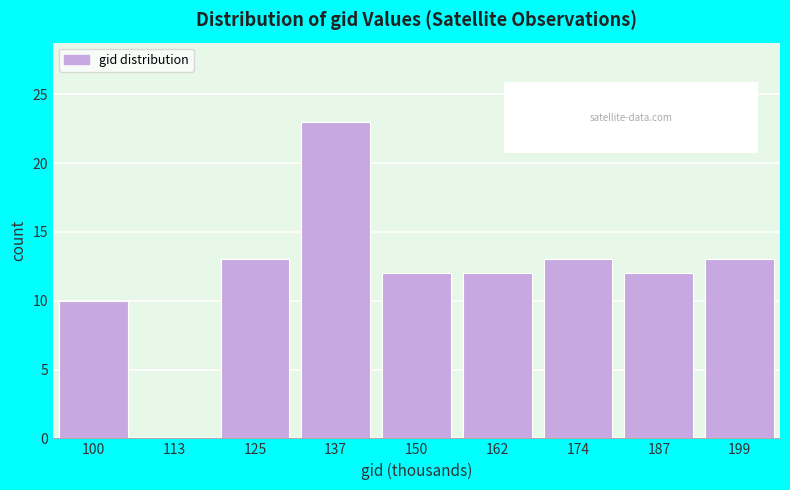

Reading left to right, extract all data points from this chart.

100=10	113=0	125=13	137=23	150=12	162=12	174=13	187=12	199=13